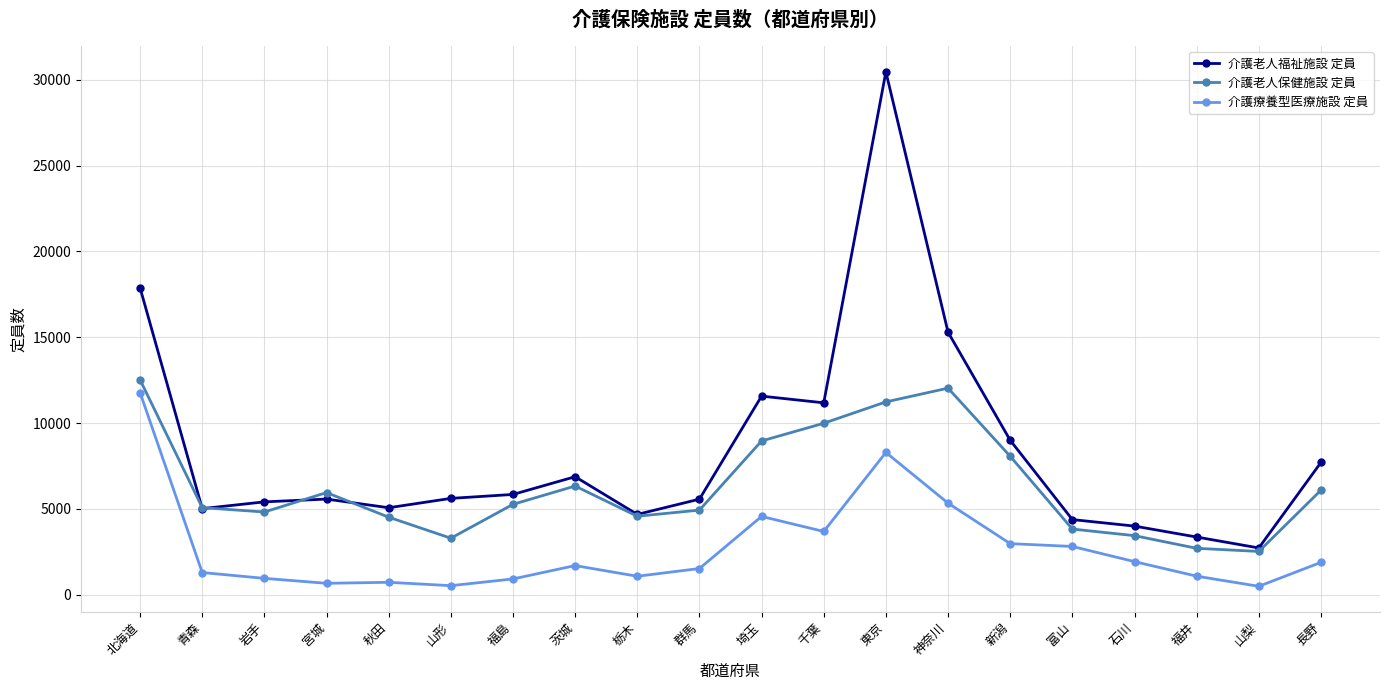

True or false: 介護老人福祉施設 定員 and 介護療養型医療施設 定員 cross at least once.

False